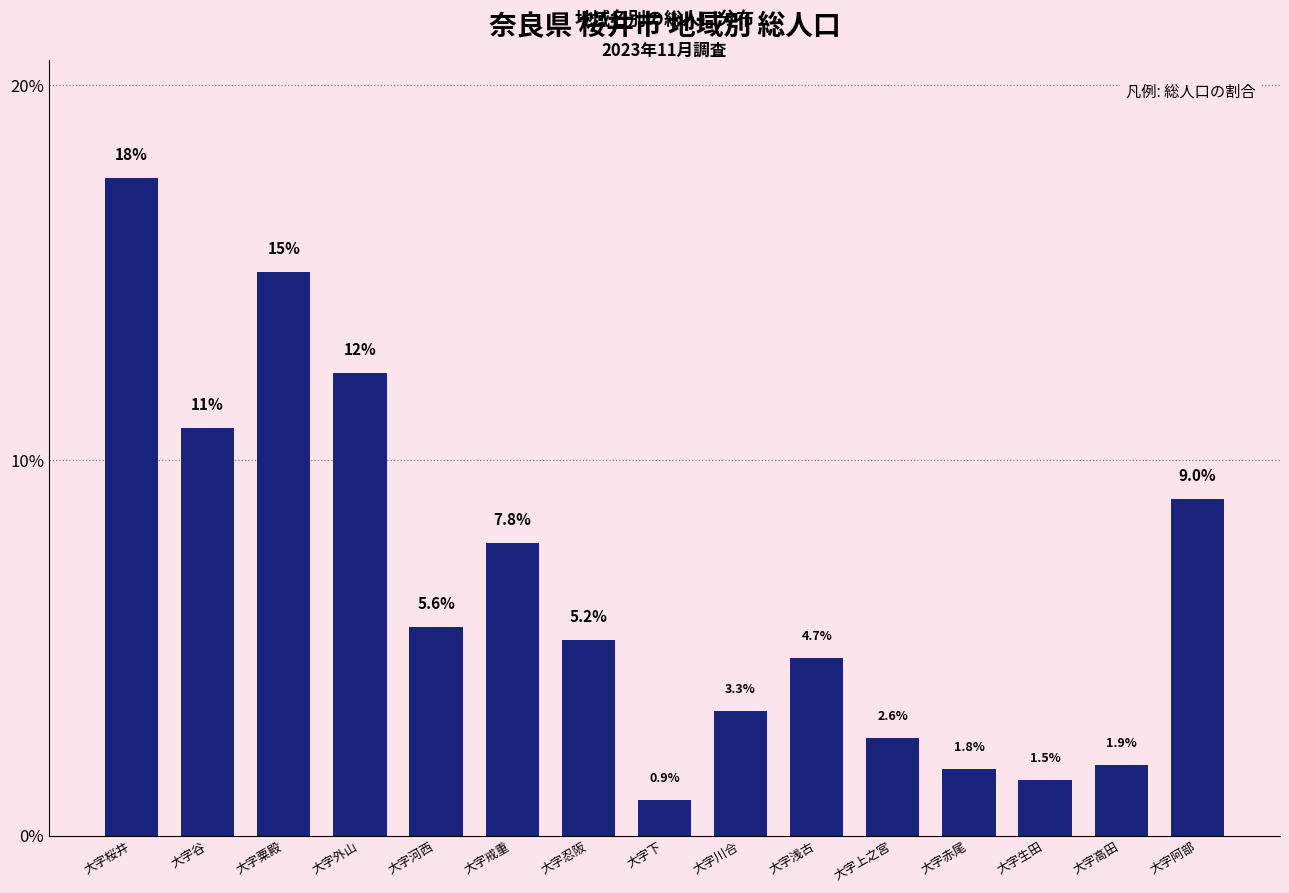

Which category has the lowest value across all series?

大字下